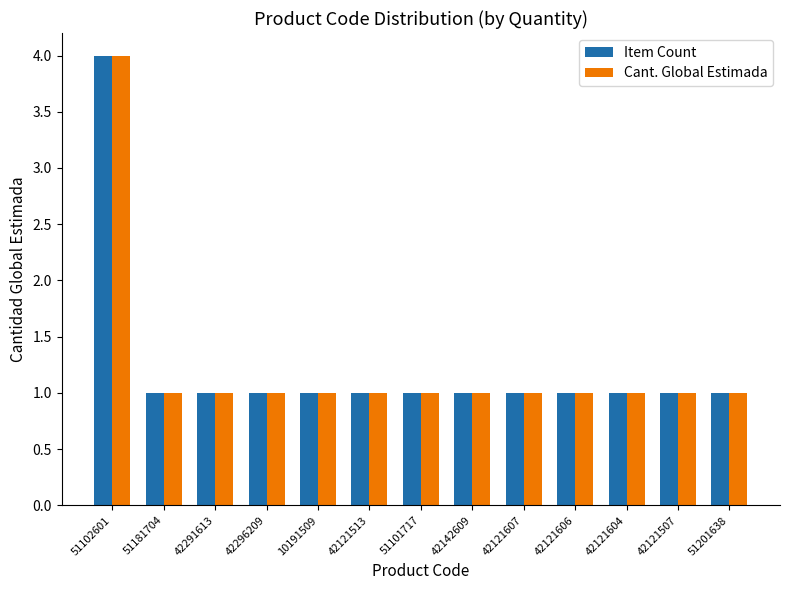

The value of Cant. Global Estimada at 42142609 is 0. True or false?

False